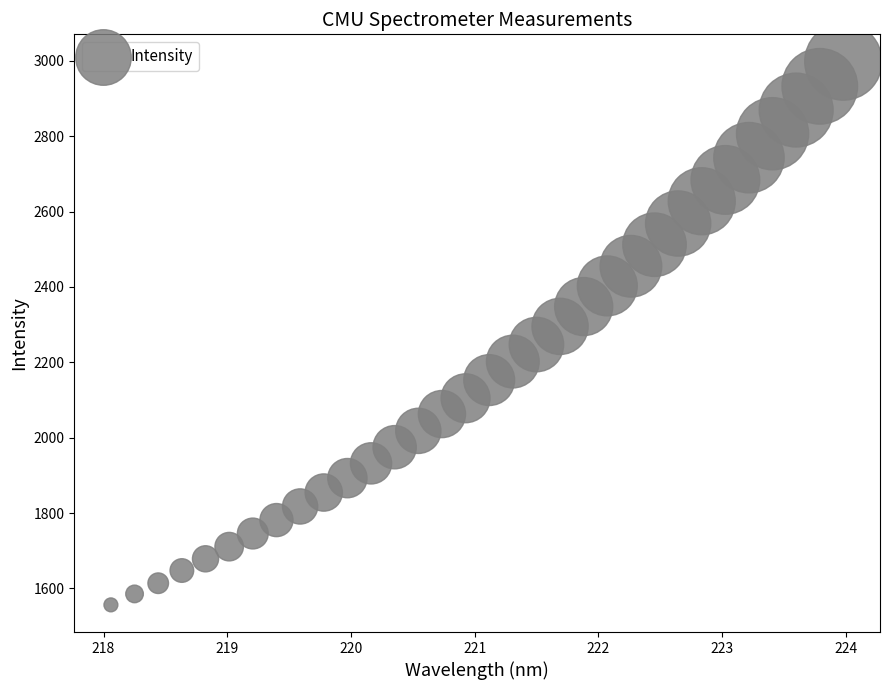

What is the range of Y values (max minus min)?

1441.8